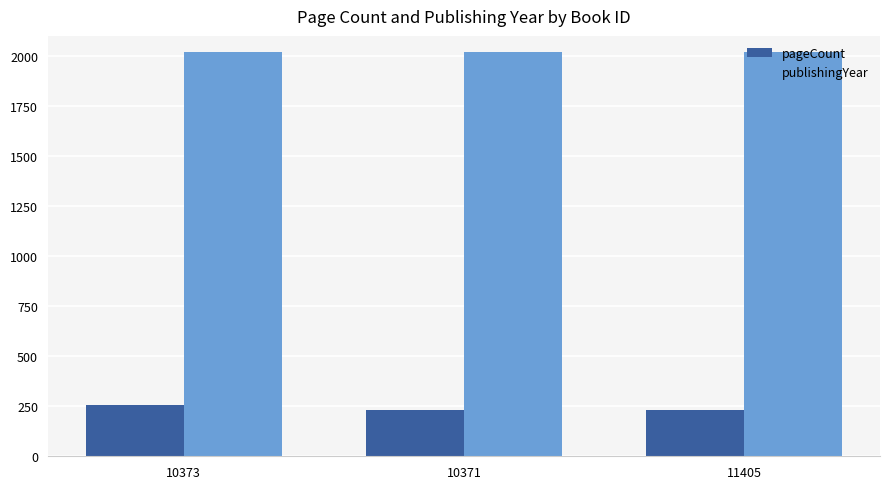

What is the highest value of the publishingYear series?

2019